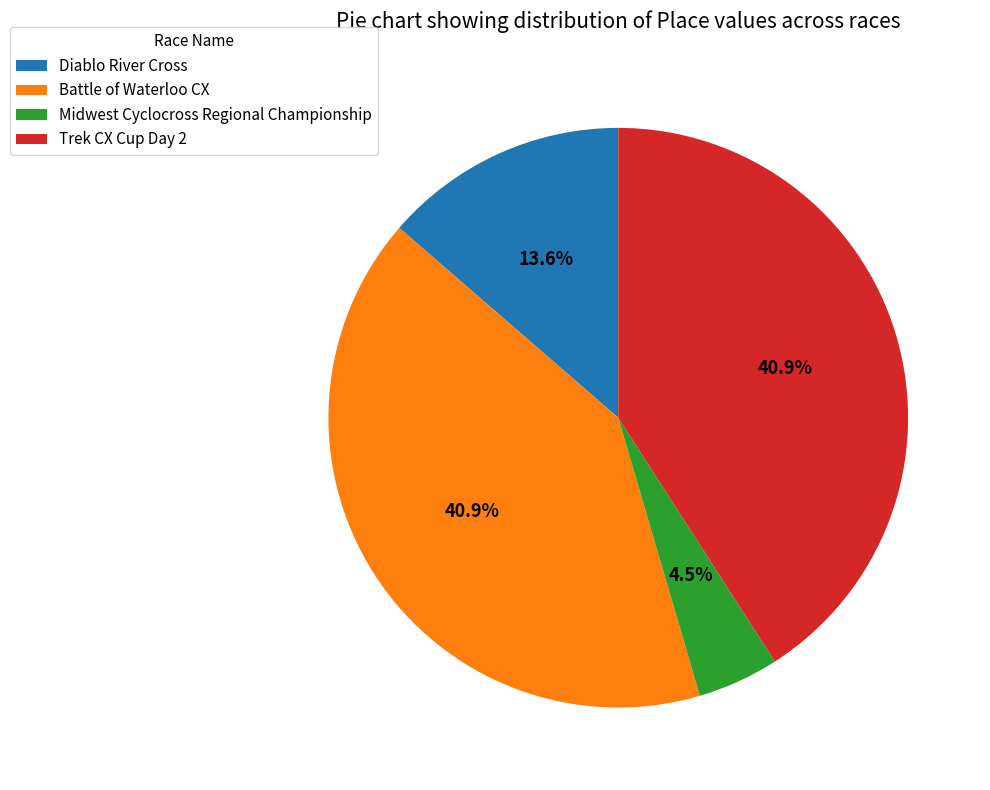

To the nearest percent, what portion does Trek CX Cup Day 2 represent?

41%